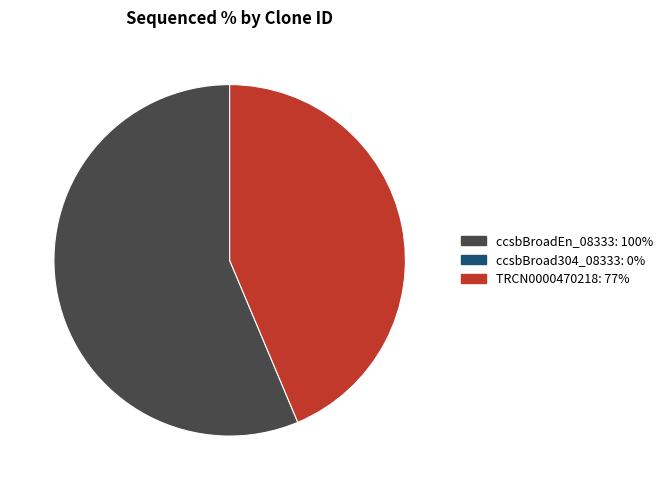

Is there any slice that represents more than half of the pie?

Yes